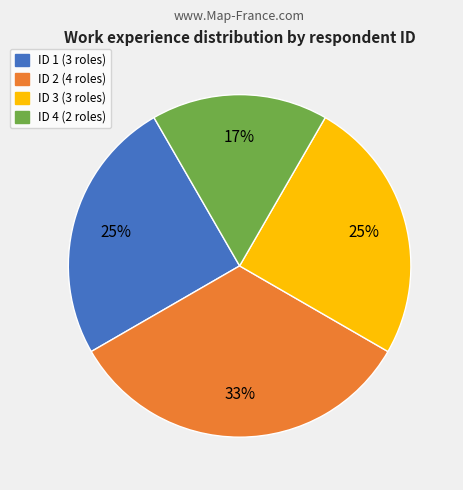

To the nearest percent, what is the average slice percentage?

25%